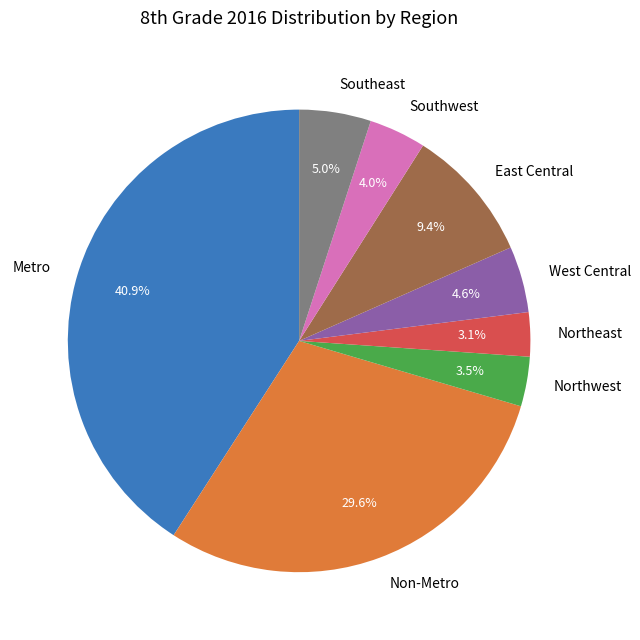

To the nearest percent, what percentage of the pie is West Central?

5%